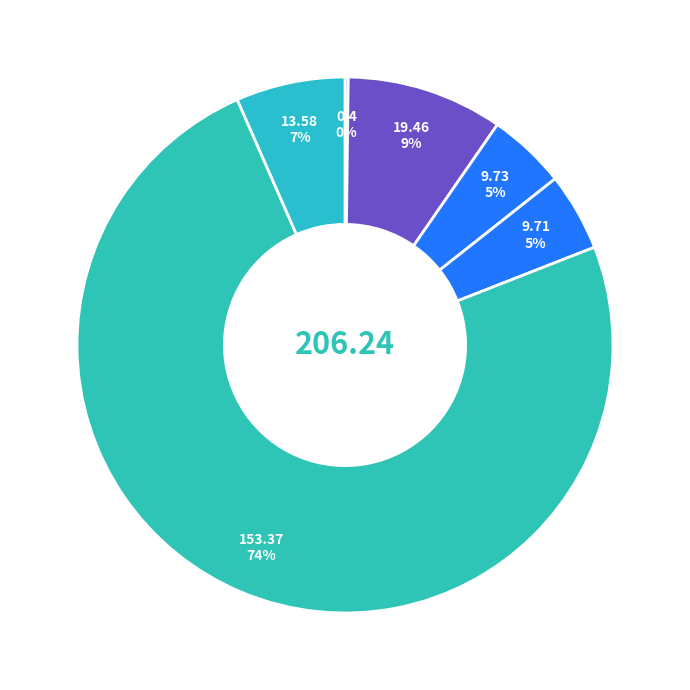

What is the largest slice in the pie chart?

事业机构